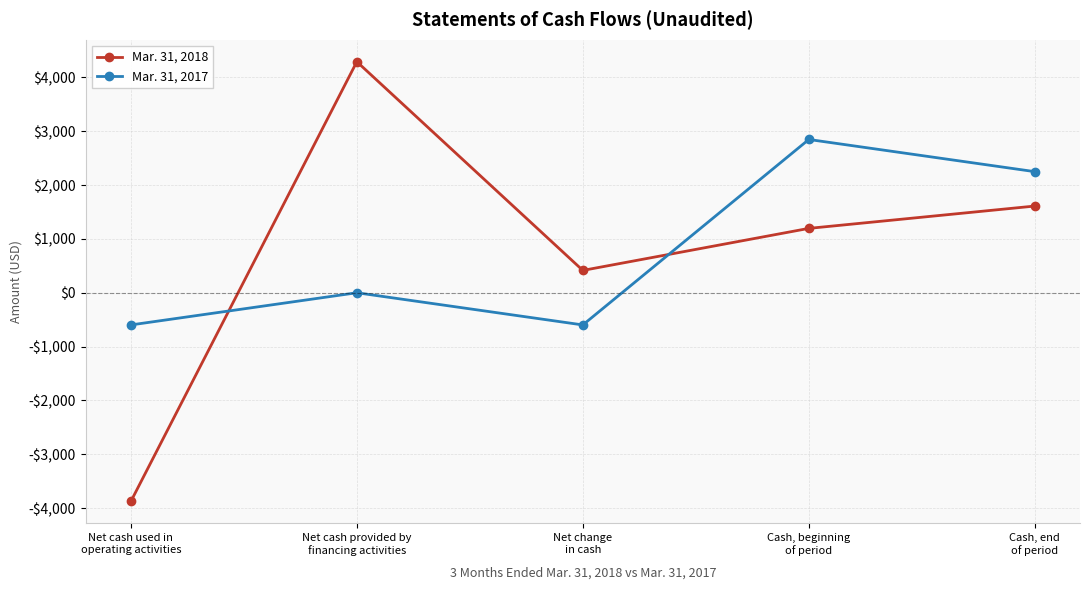

Reading right to left, transcribe all the data shown in this chart.

Mar. 31, 2018: Cash, end
of period=1611	Cash, beginning
of period=1196	Net change
in cash=415	Net cash provided by
financing activities=4293	Net cash used in
operating activities=-3878
Mar. 31, 2017: Cash, end
of period=2250	Cash, beginning
of period=2848	Net change
in cash=-598	Net cash provided by
financing activities=0	Net cash used in
operating activities=-598